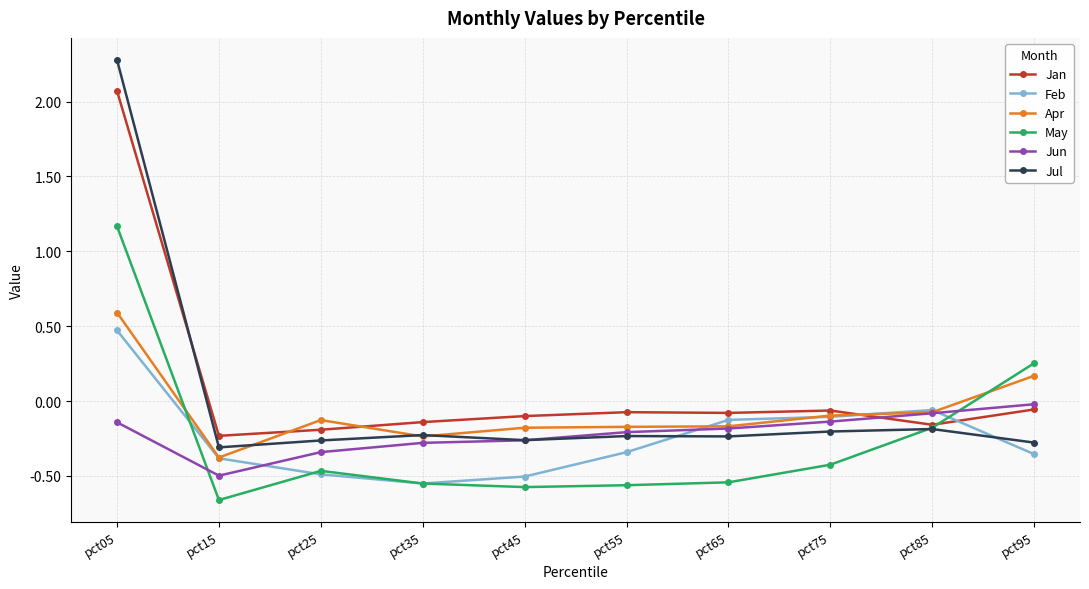

How many times do May and Jun cross each other?

2